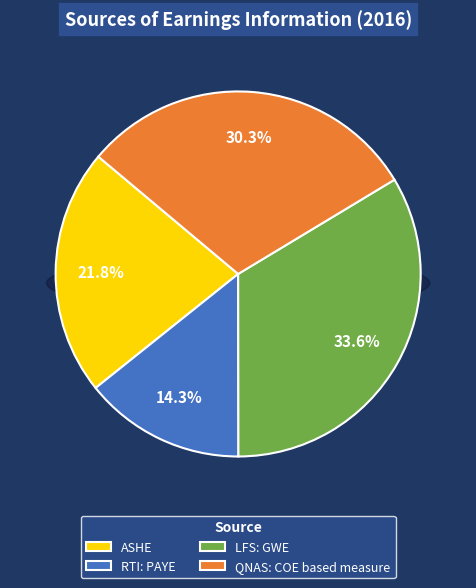

Which has a higher value, ASHE or QNAS: COE based measure?

QNAS: COE based measure